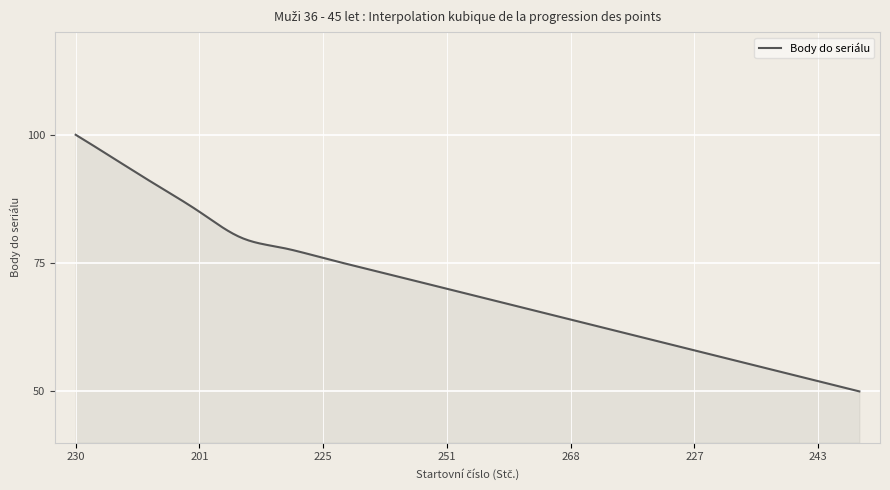

What is the maximum value shown in the chart?

100.0